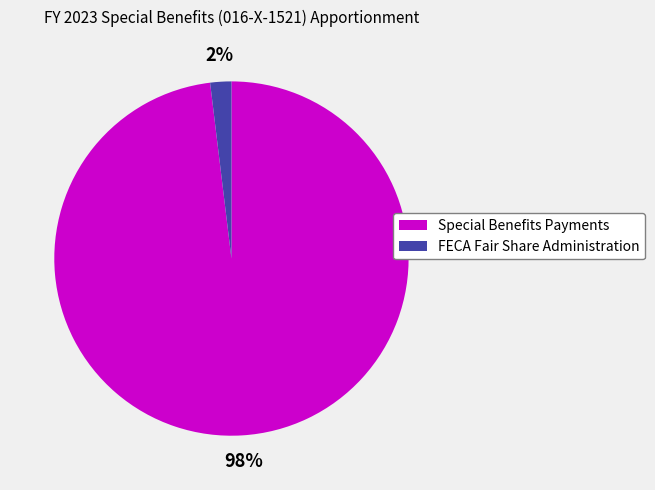

Rank the categories by value from highest to lowest.

Special Benefits Payments, FECA Fair Share Administration